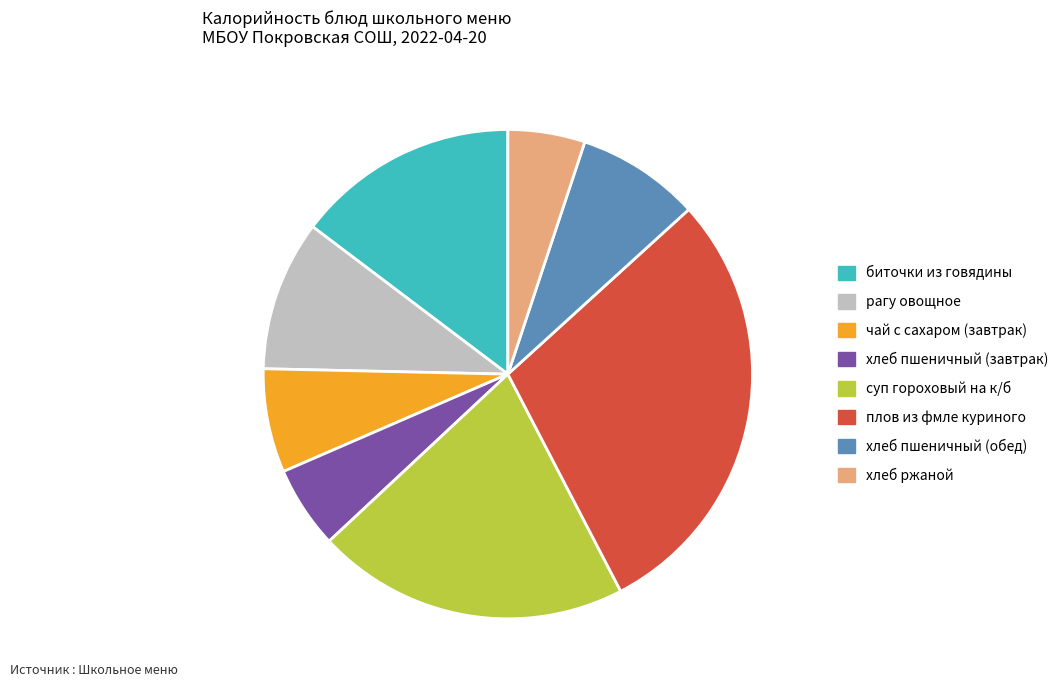

How many segments does this pie chart have?

8